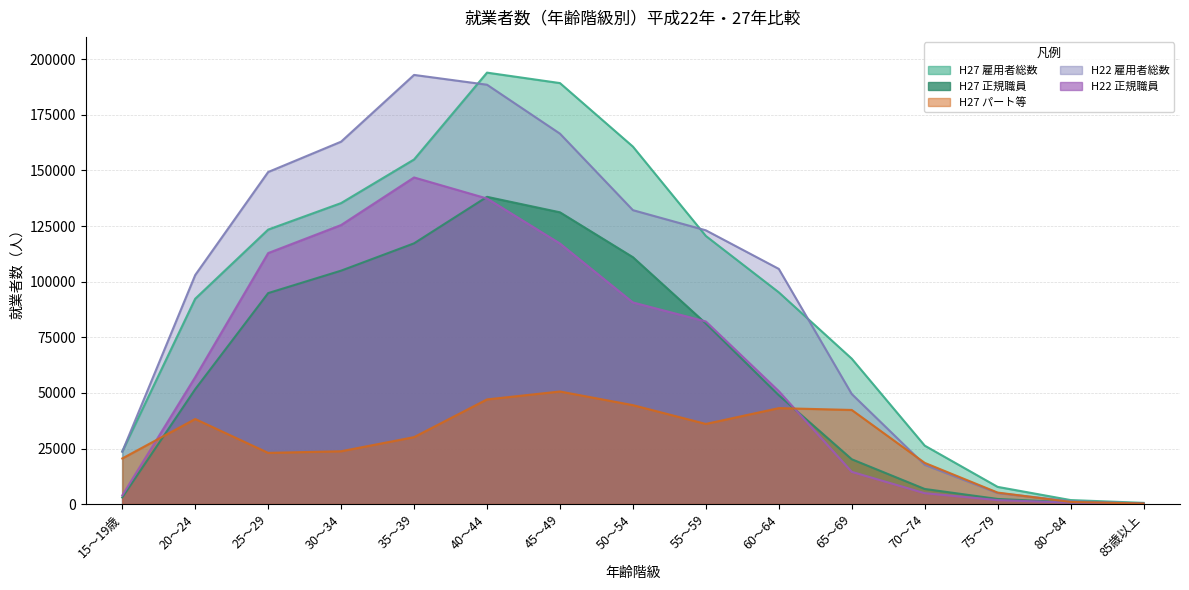

What is the greatest value displayed?

193941